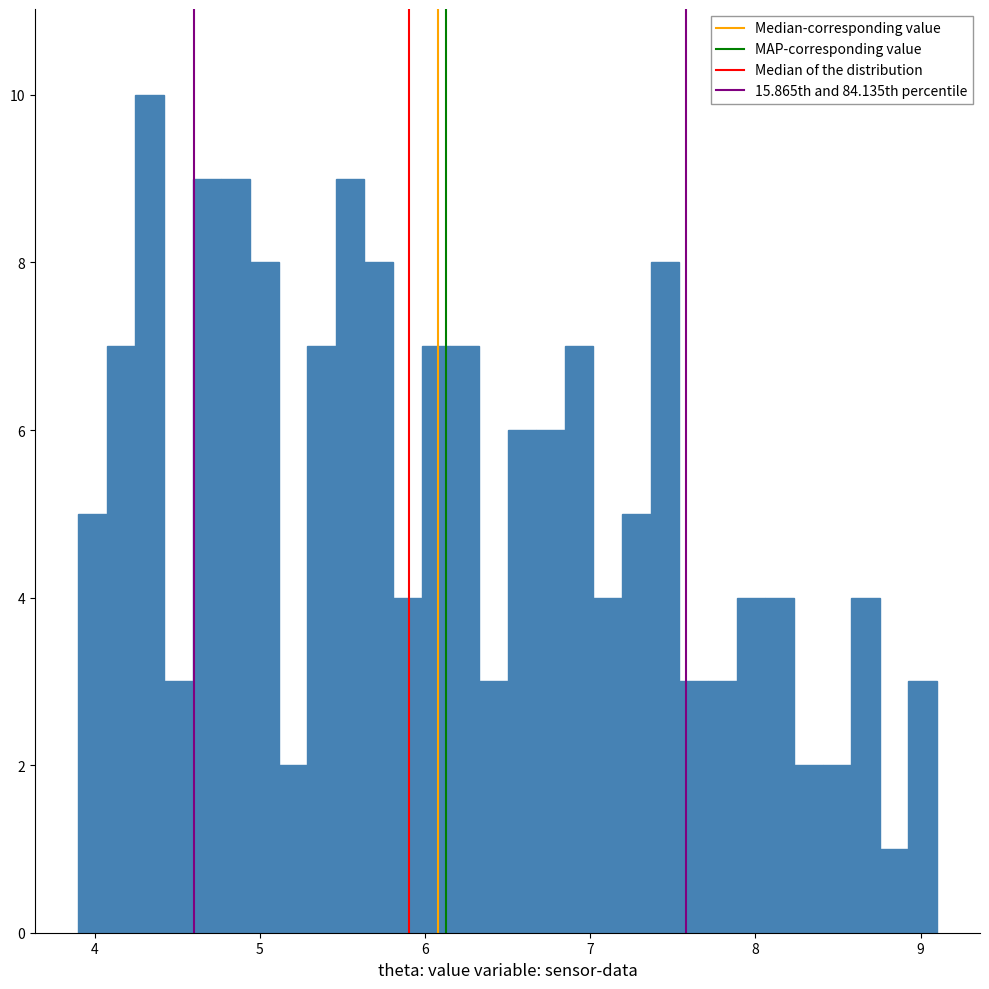

Around what value on the x-axis is the tallest bar? Give the approximate position of its centre, as read against the axis.

4.3